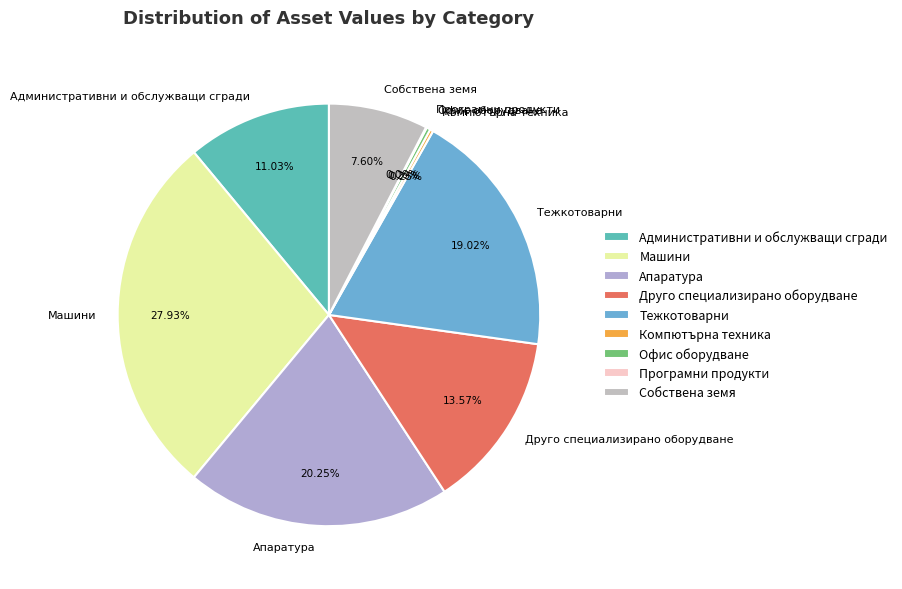

Does any single category account for the majority?

No